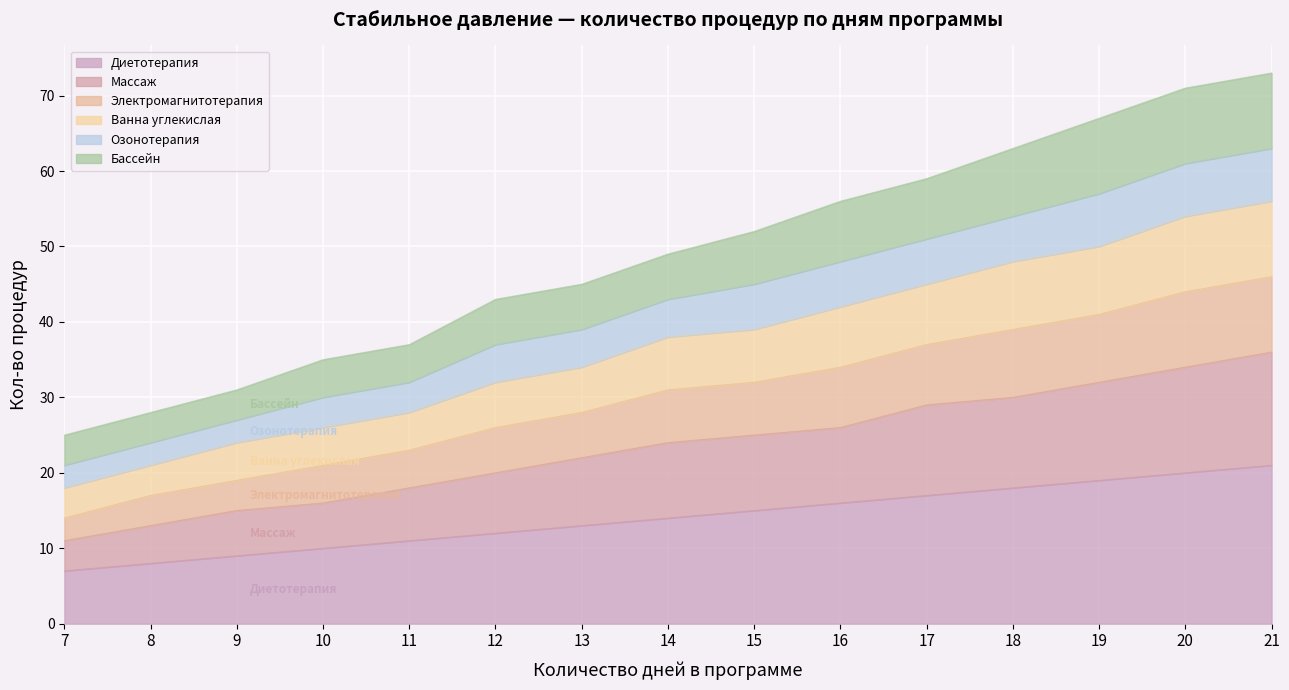

The Диетотерапия series shows 4 at 10. True or false?

False